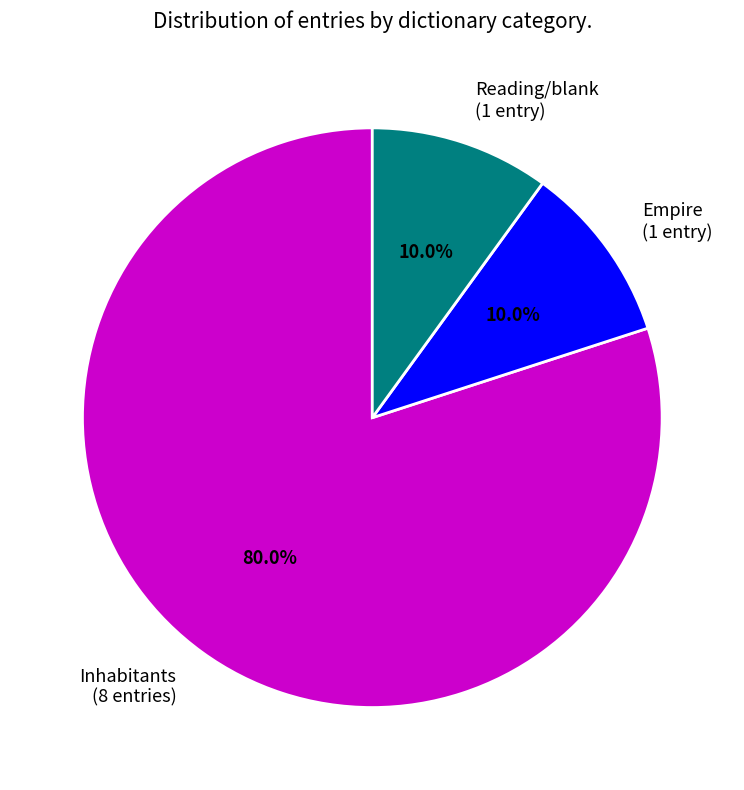

What is the largest slice in the pie chart?

Inhabitants (8 entries)